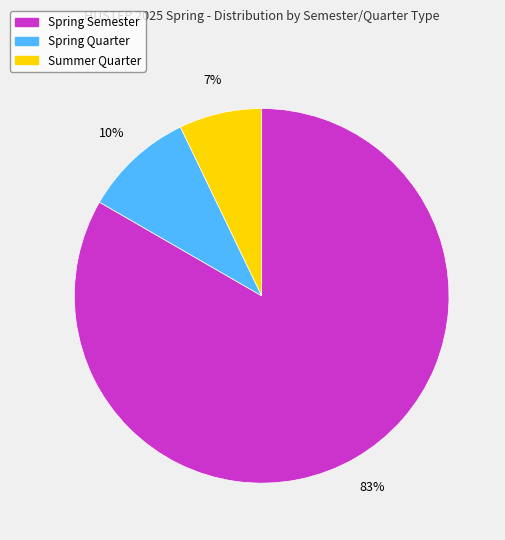

To the nearest percent, what is the combined percentage of Summer Quarter and Spring Semester?

90%